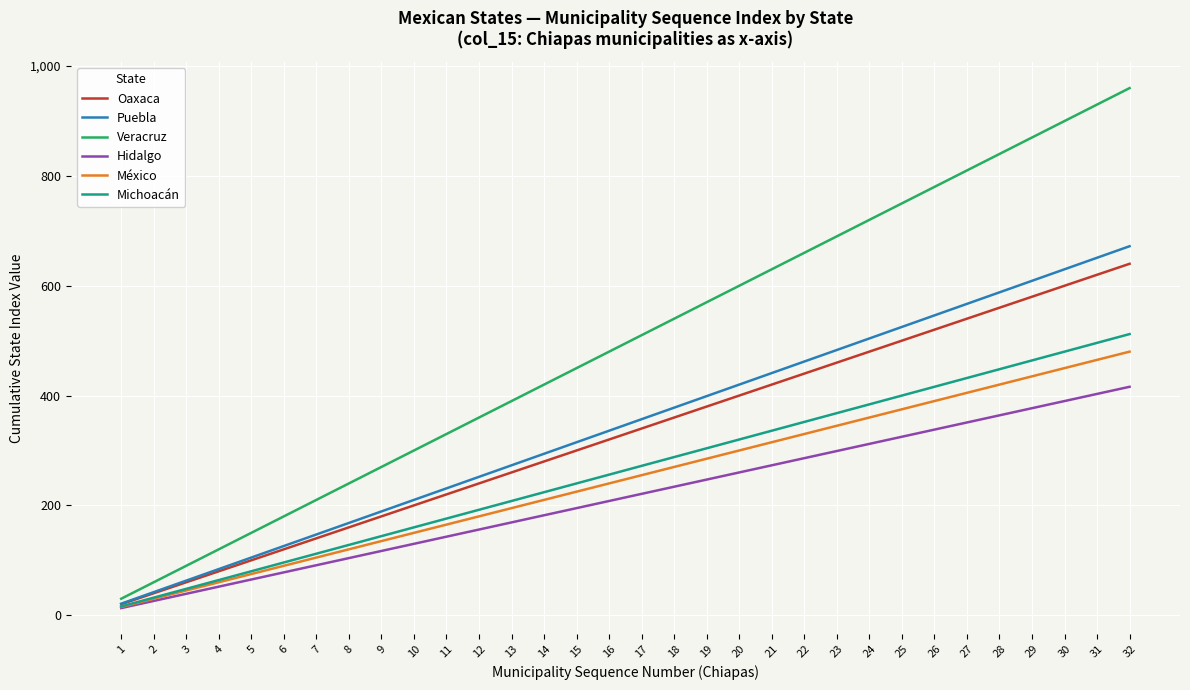

At which label is México closest to 247?

16